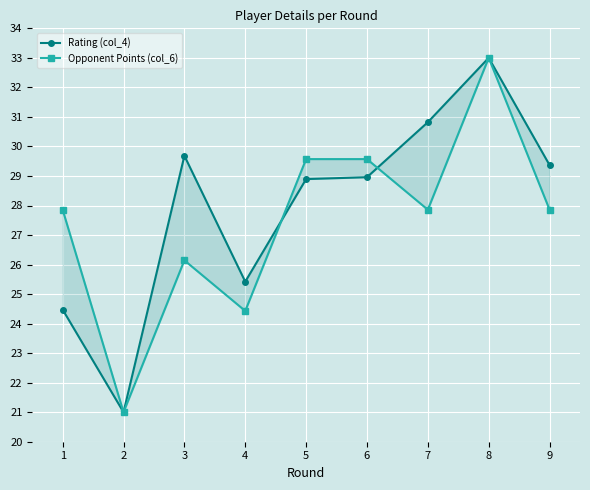

True or false: Opponent Points (col_6) has a value of 29.6 at 6.

True